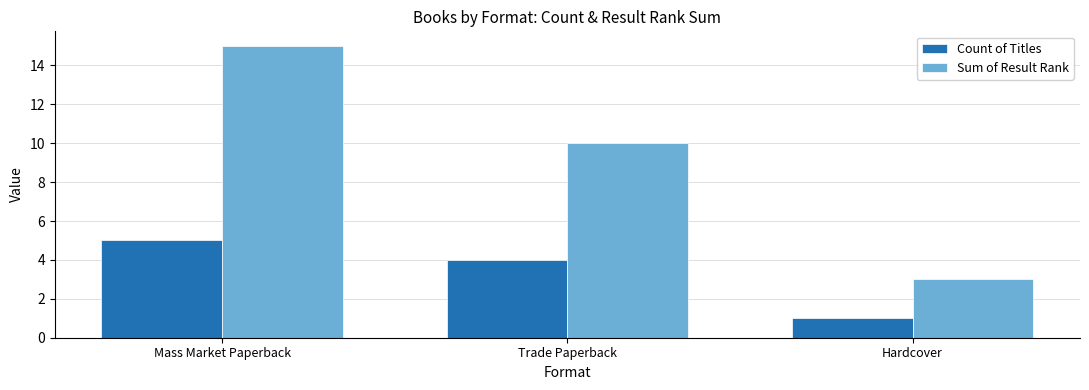

List the labels in order of Sum of Result Rank value, largest first.

Mass Market Paperback, Trade Paperback, Hardcover